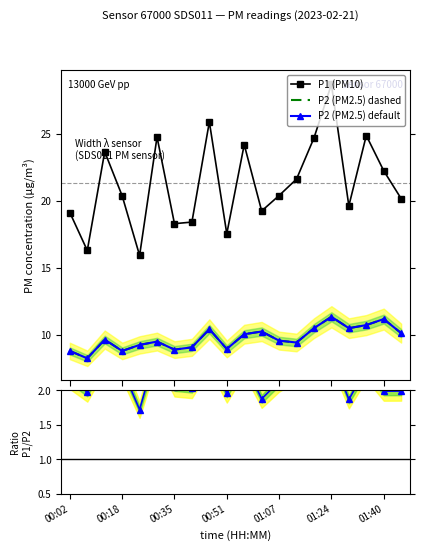

Is this an area chart (filled region under the line)?

No